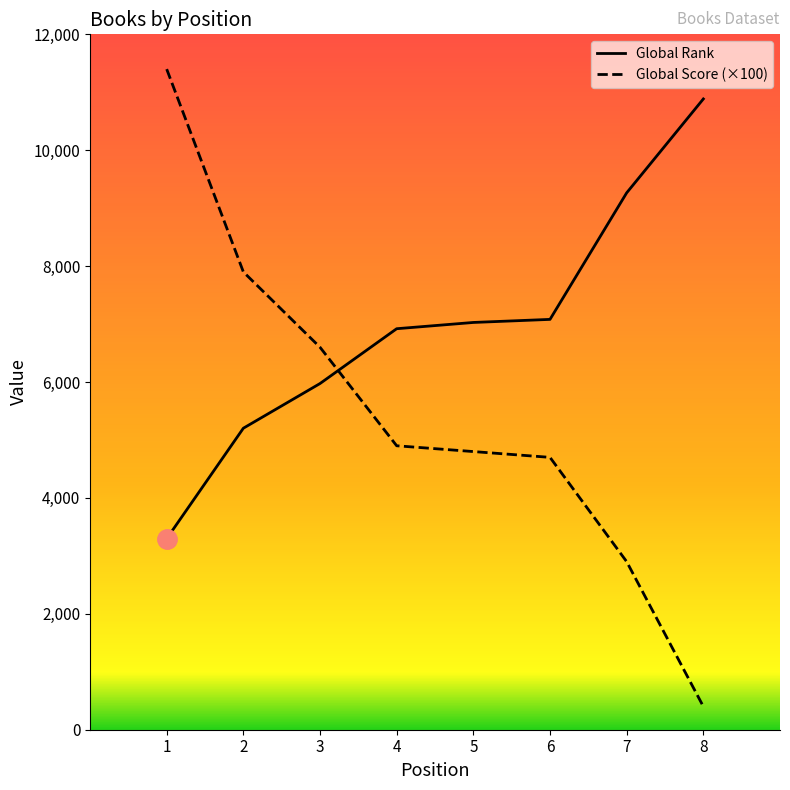

The value of Global Score (×100) at 5 is 2088. True or false?

False